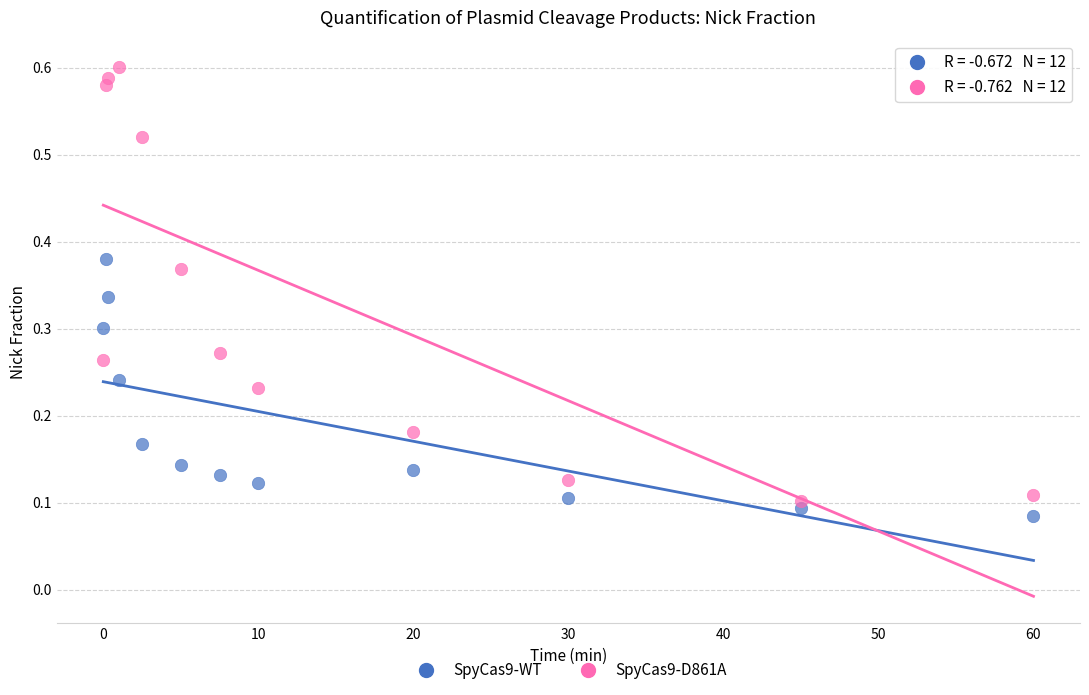

Across all data points, what is the range of X values (max minus min)?

60.0